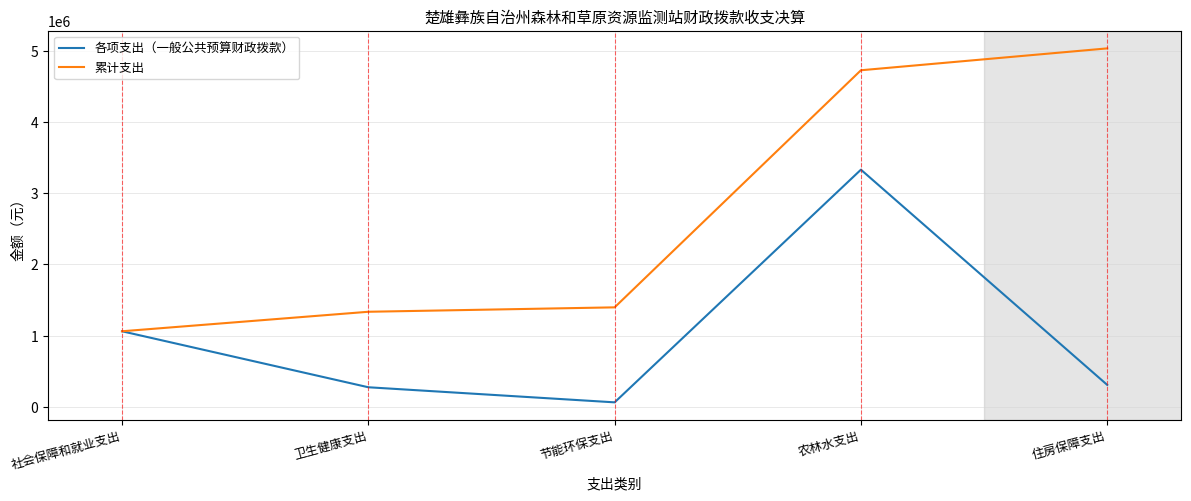

Where does the 各项支出（一般公共预算财政拨款） series first go above 307021?

社会保障和就业支出